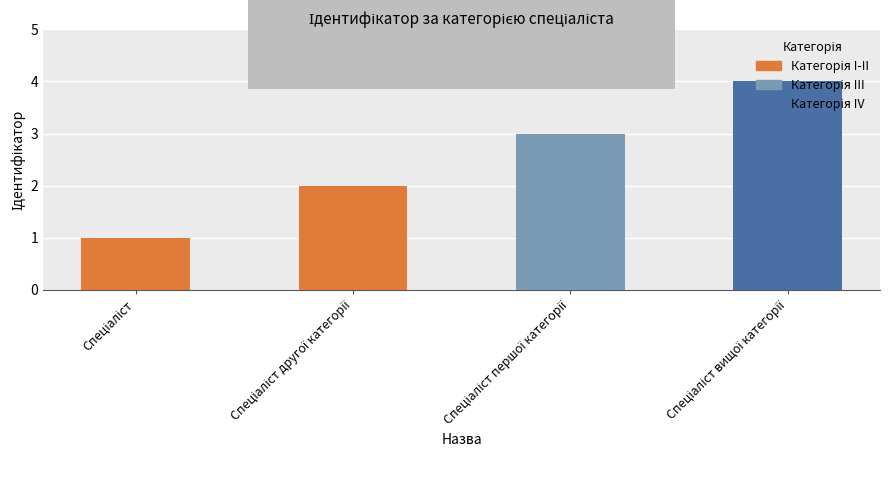

What is the difference between the maximum and minimum values?

3